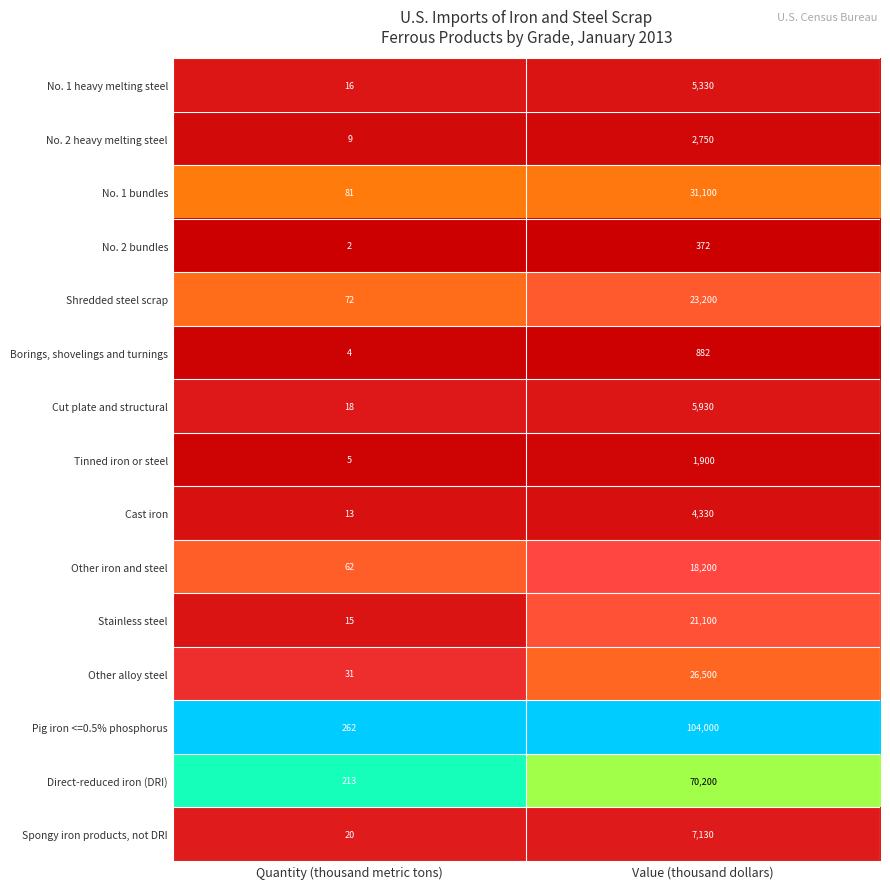

The value of Stainless steel at Quantity (thousand metric tons) is 15. True or false?

True